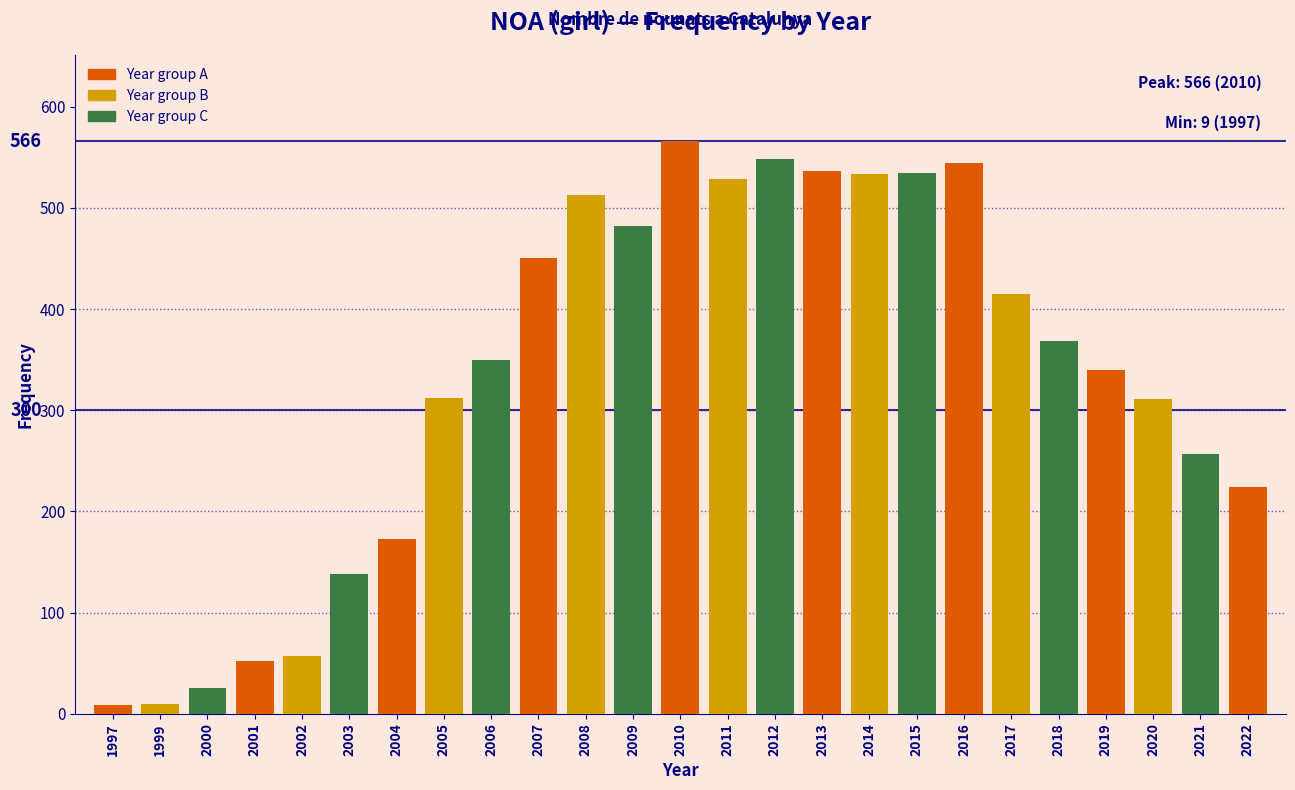

What is the difference between the second highest and second lowest values?

538